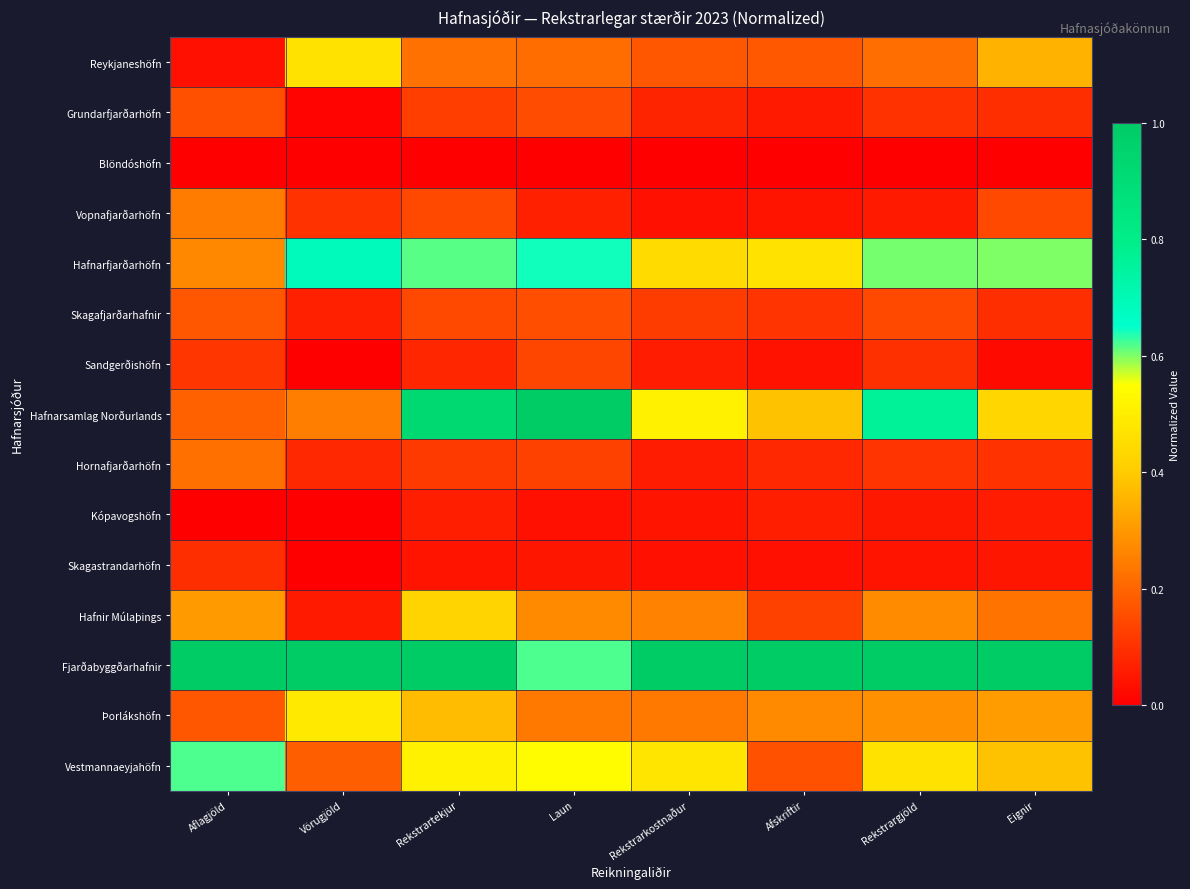

Reading left to right, extract all data points from this chart.

Reykjaneshöfn: Aflagjöld=0.0	Vörugjöld=0.5	Rekstrartekjur=0.2	Laun=0.2	Rekstrarkostnaður=0.2	Afskriftir=0.2	Rekstrargjöld=0.2	Eignir=0.3
Grundarfjarðarhöfn: Aflagjöld=0.2	Vörugjöld=0.0	Rekstrartekjur=0.1	Laun=0.2	Rekstrarkostnaður=0.1	Afskriftir=0.1	Rekstrargjöld=0.1	Eignir=0.1
Blöndóshöfn: Aflagjöld=0.0	Vörugjöld=0.0	Rekstrartekjur=0.0	Laun=0.0	Rekstrarkostnaður=0.0	Afskriftir=0.0	Rekstrargjöld=0.0	Eignir=0.0
Vopnafjarðarhöfn: Aflagjöld=0.2	Vörugjöld=0.1	Rekstrartekjur=0.1	Laun=0.1	Rekstrarkostnaður=0.0	Afskriftir=0.0	Rekstrargjöld=0.1	Eignir=0.1
Hafnarfjarðarhöfn: Aflagjöld=0.3	Vörugjöld=0.7	Rekstrartekjur=0.6	Laun=0.6	Rekstrarkostnaður=0.4	Afskriftir=0.5	Rekstrargjöld=0.6	Eignir=0.6
Skagafjarðarhafnir: Aflagjöld=0.2	Vörugjöld=0.1	Rekstrartekjur=0.1	Laun=0.2	Rekstrarkostnaður=0.1	Afskriftir=0.1	Rekstrargjöld=0.1	Eignir=0.1
Sandgerðishöfn: Aflagjöld=0.1	Vörugjöld=0.0	Rekstrartekjur=0.1	Laun=0.1	Rekstrarkostnaður=0.1	Afskriftir=0.0	Rekstrargjöld=0.1	Eignir=0.0
Hafnarsamlag Norðurlands: Aflagjöld=0.2	Vörugjöld=0.2	Rekstrartekjur=0.9	Laun=1.0	Rekstrarkostnaður=0.5	Afskriftir=0.4	Rekstrargjöld=0.8	Eignir=0.4
Hornafjarðarhöfn: Aflagjöld=0.2	Vörugjöld=0.1	Rekstrartekjur=0.1	Laun=0.1	Rekstrarkostnaður=0.1	Afskriftir=0.1	Rekstrargjöld=0.1	Eignir=0.1
Kópavogshöfn: Aflagjöld=0.0	Vörugjöld=0.0	Rekstrartekjur=0.1	Laun=0.0	Rekstrarkostnaður=0.0	Afskriftir=0.1	Rekstrargjöld=0.0	Eignir=0.1
Skagastrandarhöfn: Aflagjöld=0.1	Vörugjöld=0.0	Rekstrartekjur=0.0	Laun=0.0	Rekstrarkostnaður=0.0	Afskriftir=0.0	Rekstrargjöld=0.0	Eignir=0.0
Hafnir Múlaþings: Aflagjöld=0.3	Vörugjöld=0.1	Rekstrartekjur=0.4	Laun=0.3	Rekstrarkostnaður=0.3	Afskriftir=0.1	Rekstrargjöld=0.3	Eignir=0.2
Fjarðabyggðarhafnir: Aflagjöld=1.0	Vörugjöld=1.0	Rekstrartekjur=1.0	Laun=0.6	Rekstrarkostnaður=1.0	Afskriftir=1.0	Rekstrargjöld=1.0	Eignir=1.0
Þorlákshöfn: Aflagjöld=0.2	Vörugjöld=0.5	Rekstrartekjur=0.4	Laun=0.2	Rekstrarkostnaður=0.2	Afskriftir=0.3	Rekstrargjöld=0.3	Eignir=0.3
Vestmannaeyjahöfn: Aflagjöld=0.6	Vörugjöld=0.2	Rekstrartekjur=0.5	Laun=0.5	Rekstrarkostnaður=0.5	Afskriftir=0.2	Rekstrargjöld=0.5	Eignir=0.4